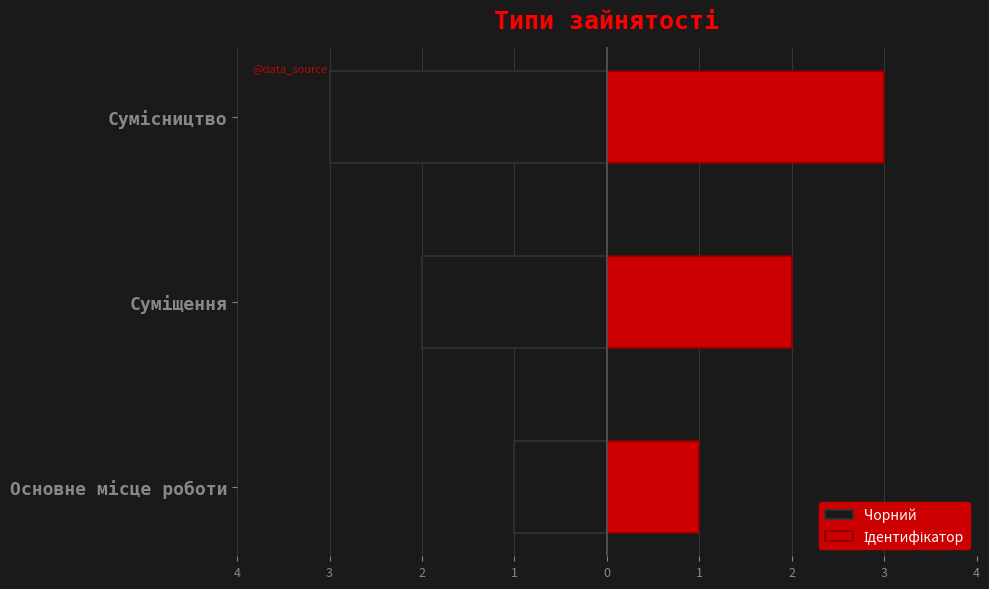

How many distinct data groups are displayed?

2